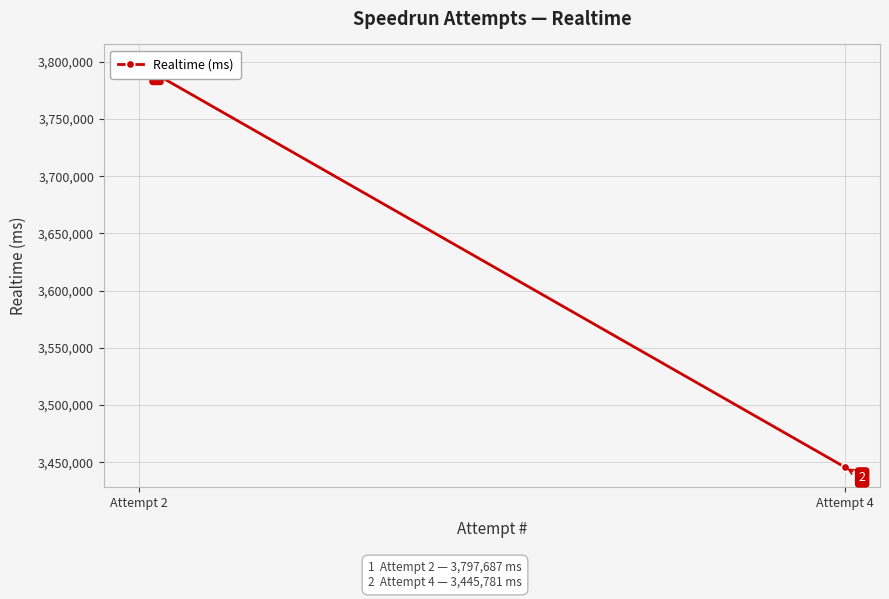

At which category does the chart reach its minimum across all series?

Attempt 4